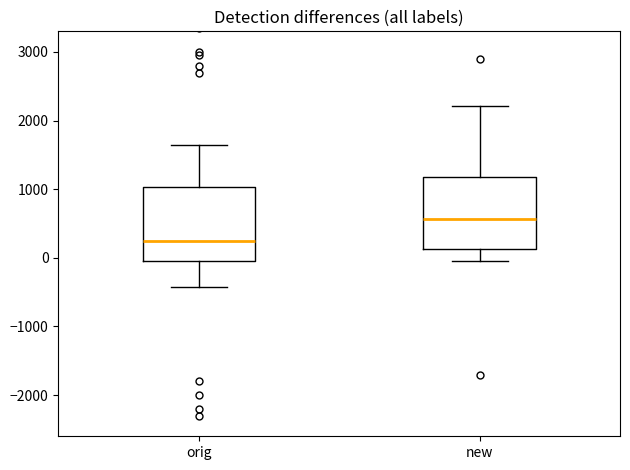

Where does the lower whisker of the box for orig end on the y-axis? The values are not printed on the chart, so give them approximately, as read against the axis.

-400